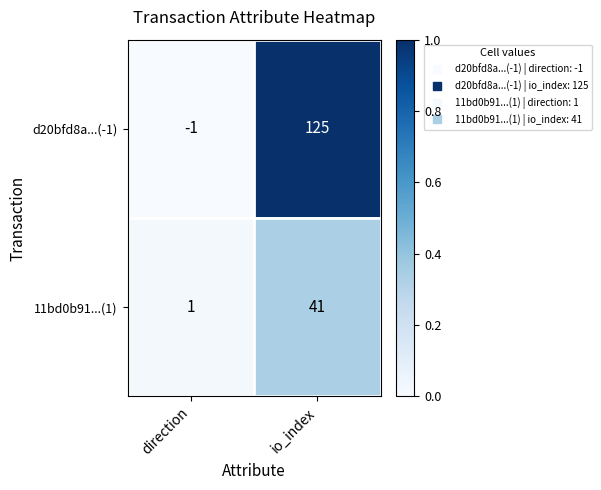

Reading left to right, extract all data points from this chart.

d20bfd8a...(-1): direction=-1	io_index=125
11bd0b91...(1): direction=1	io_index=41